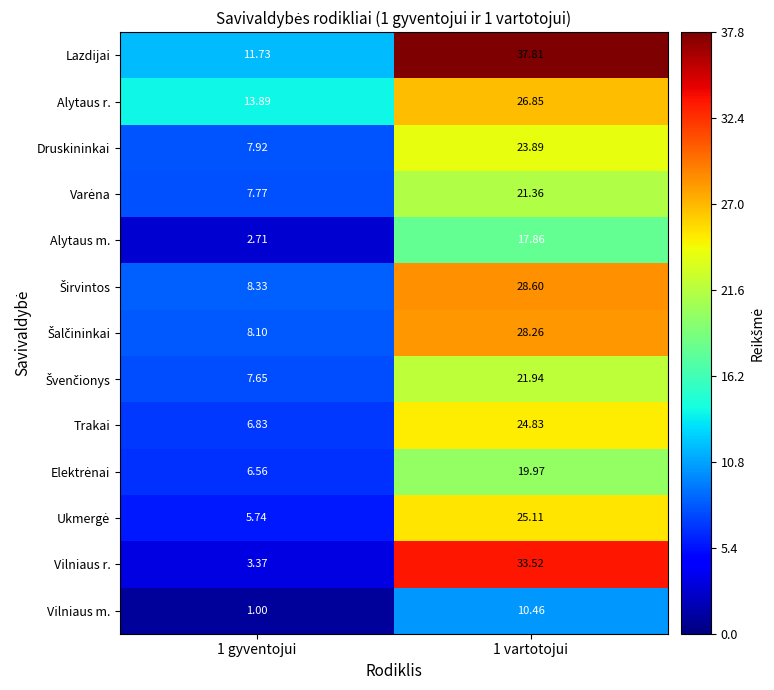

How many data points in Vilniaus m. are above 10?

1